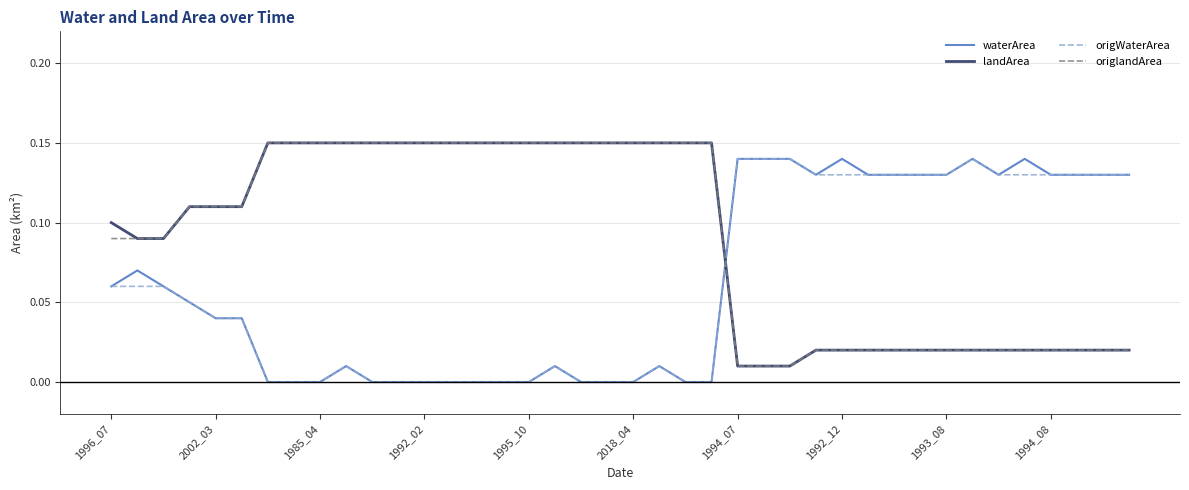

How many times do landArea and origWaterArea cross each other?

1